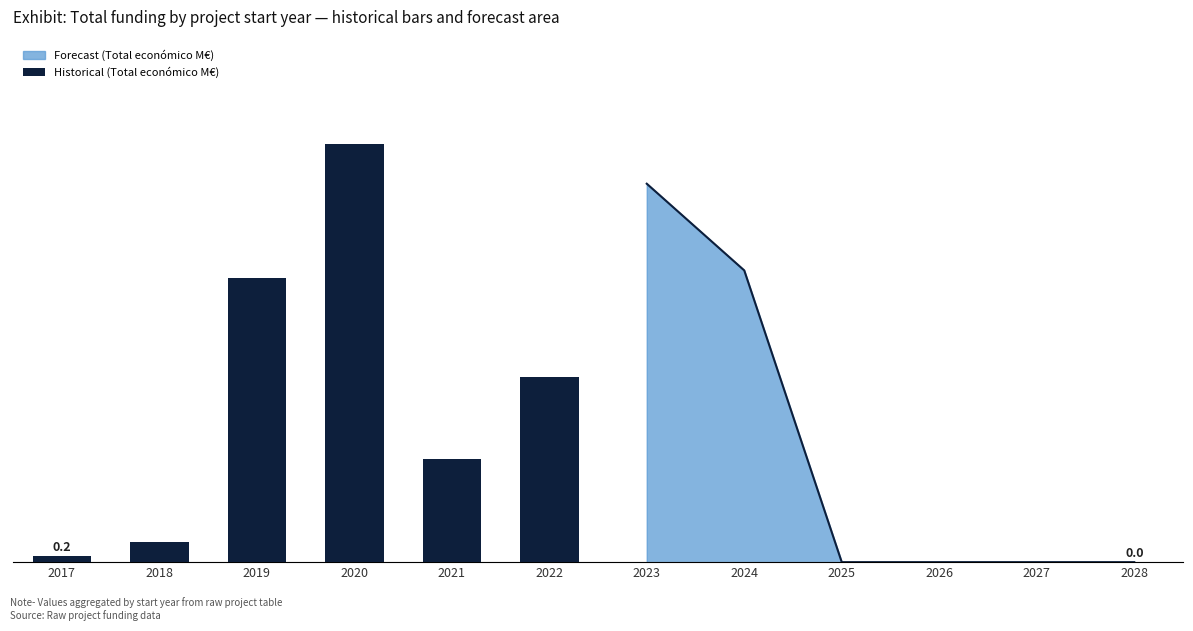

What is the maximum value shown in the chart?

12.7